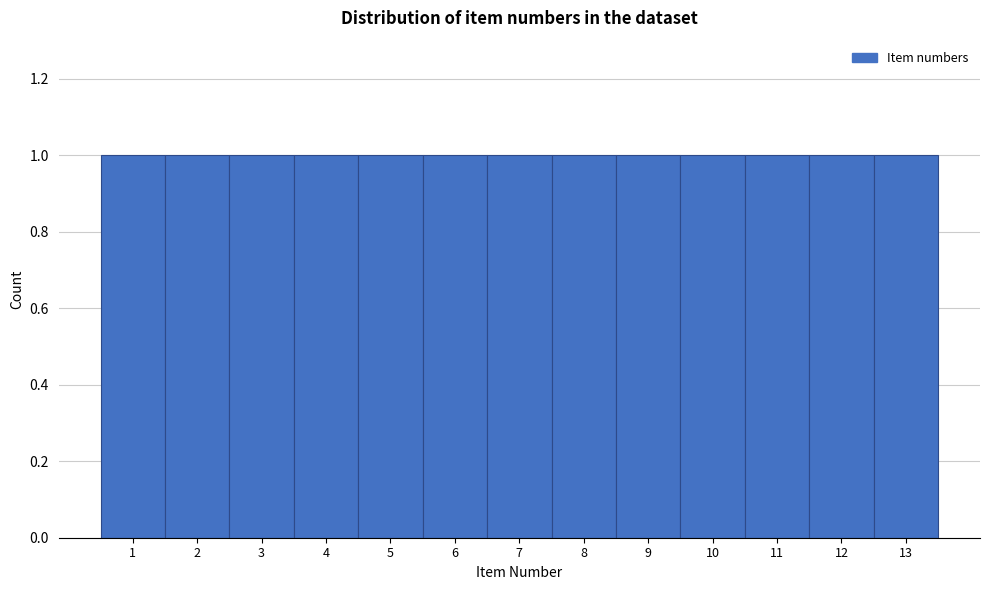

How tall is the bar that spans 10.5 to 11.5 on the x-axis? The values are not printed on the chart, so give them approximately, as read against the axis.

1